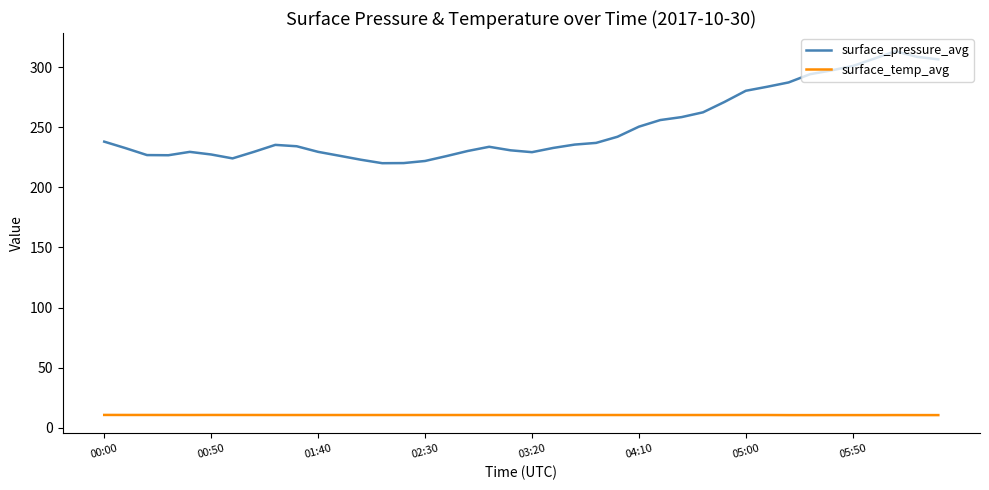

How many surface_temp_avg values are between 10 and 11?

40